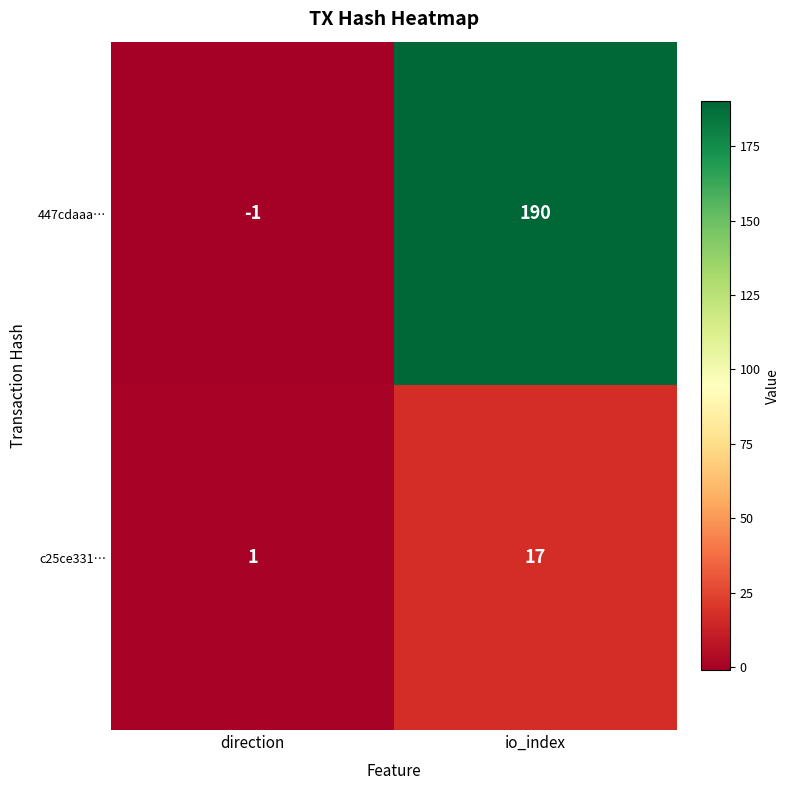

At which label does c25ce331… reach its minimum?

direction